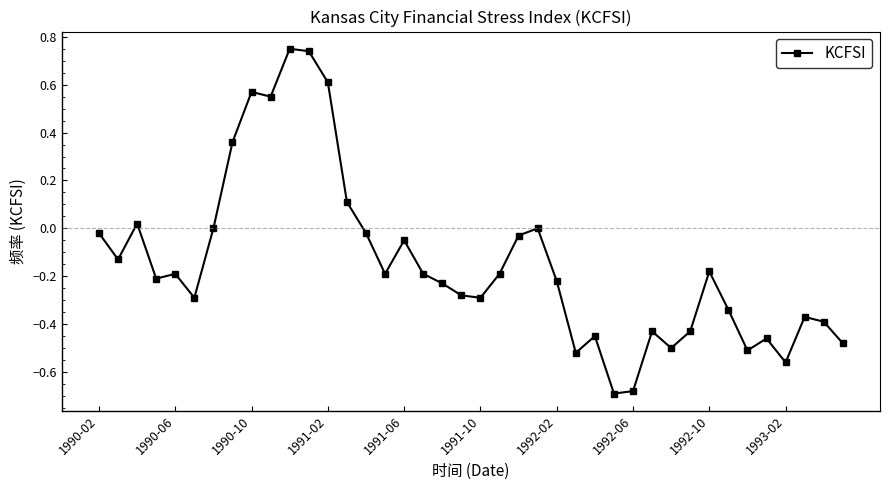

What is the difference between the second highest and minimum values?

1.4